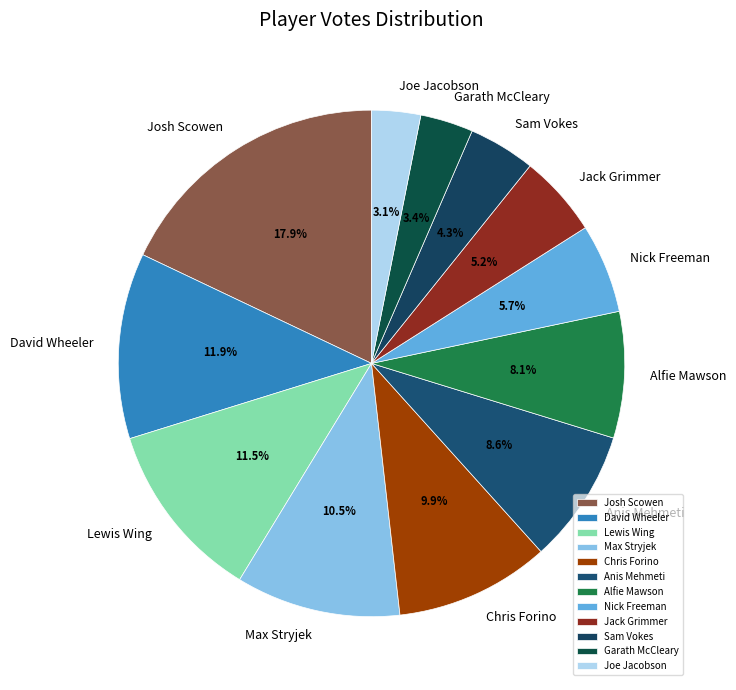

What is the total percentage of Lewis Wing and Anis Mehmeti?

20.1%